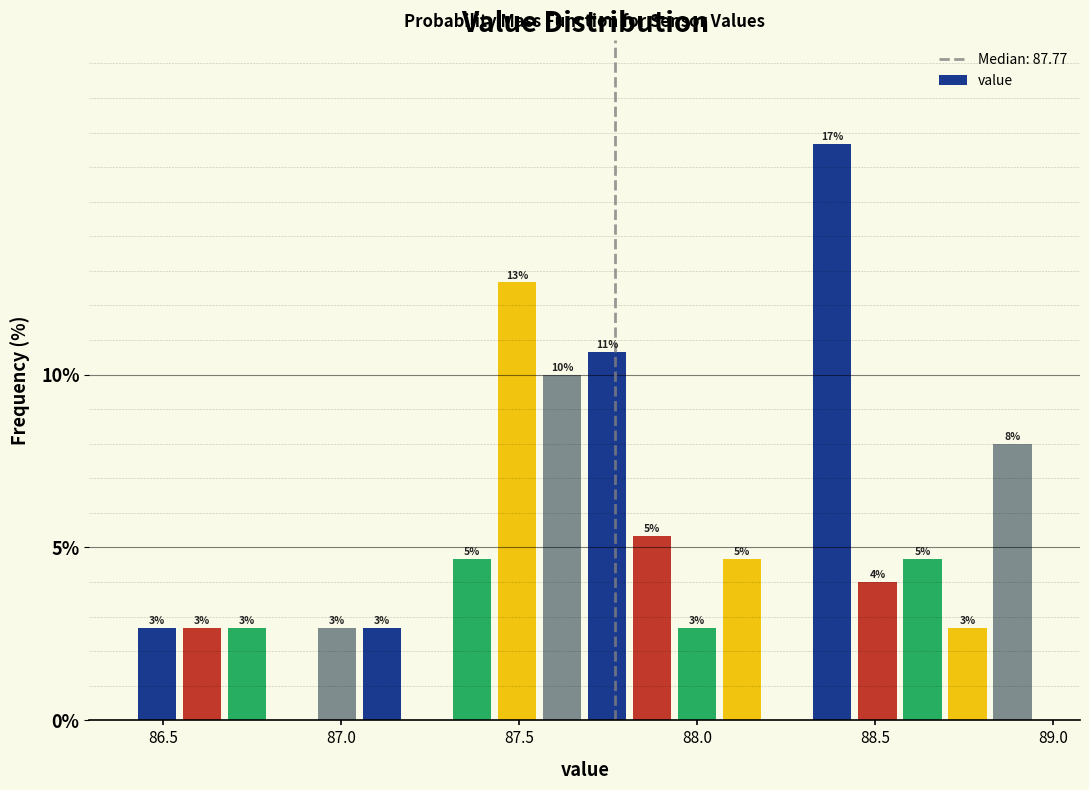

Around what value on the x-axis is the tallest bar? Give the approximate position of its centre, as read against the axis.

88.40